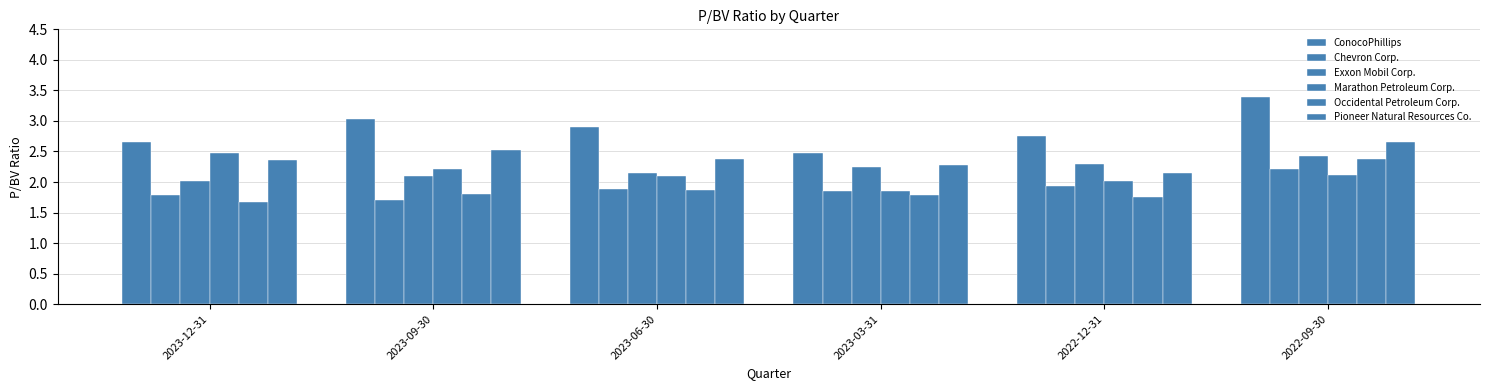

Rank the series at 2022-09-30 from highest to lowest value.

ConocoPhillips, Pioneer Natural Resources Co., Exxon Mobil Corp., Occidental Petroleum Corp., Chevron Corp., Marathon Petroleum Corp.